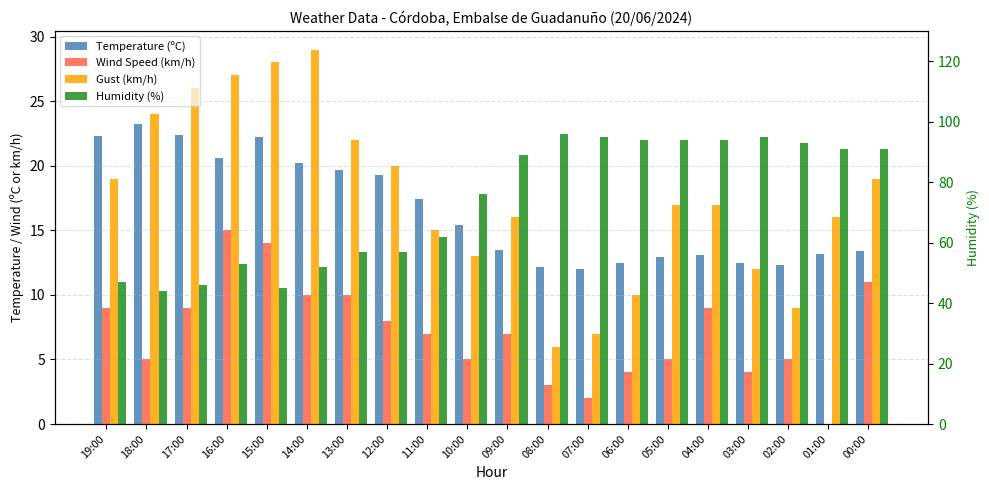

How many data points does each series have?

20